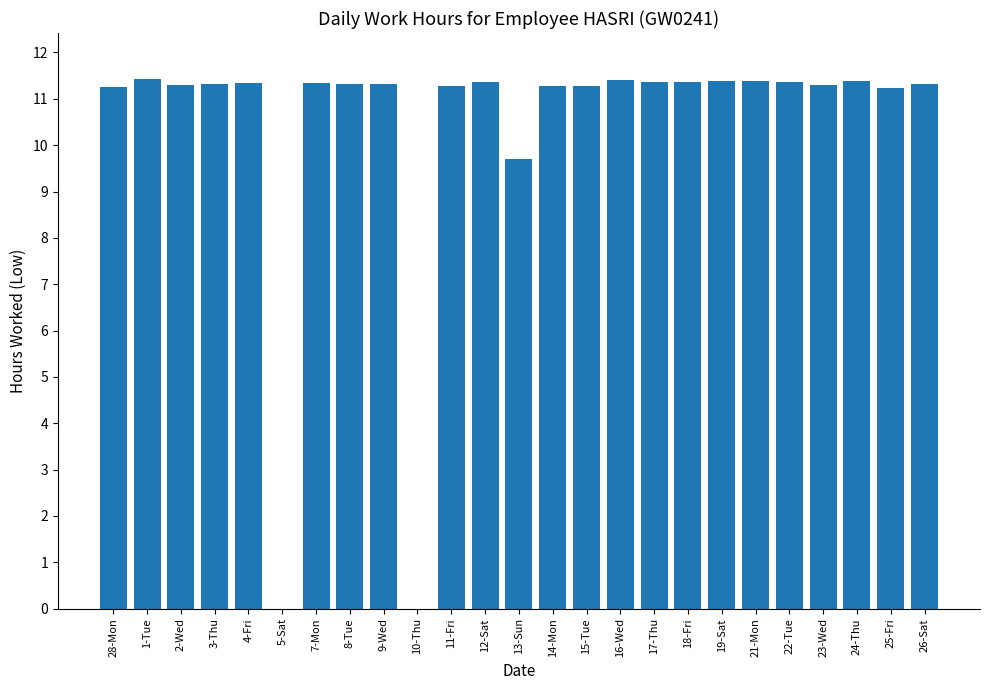

Count the number of data series in this chart.

1